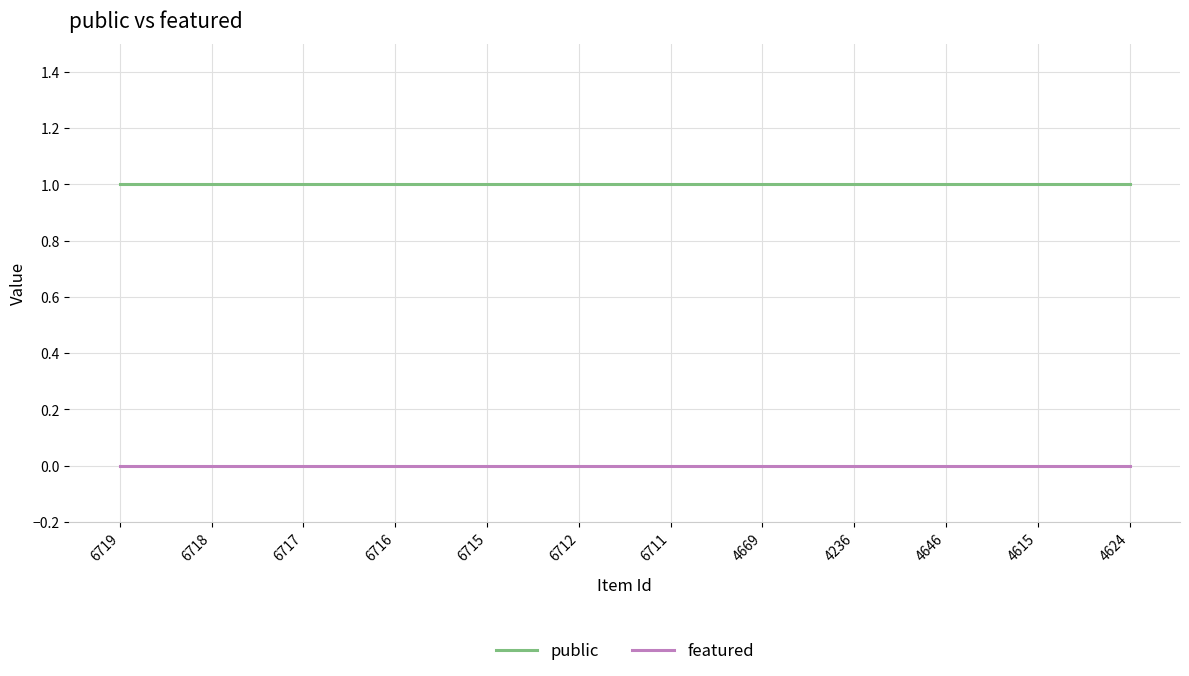

Is the value of featured at 6717 greater than the value of public at 6711?

No